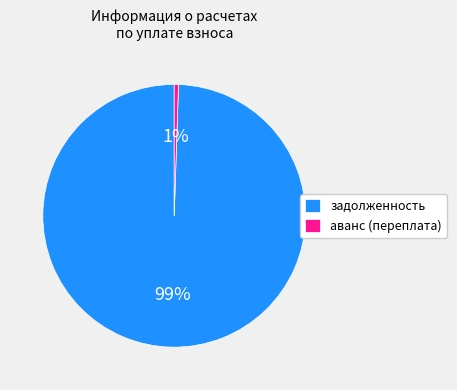

To the nearest percent, what portion does аванс (переплата) represent?

1%